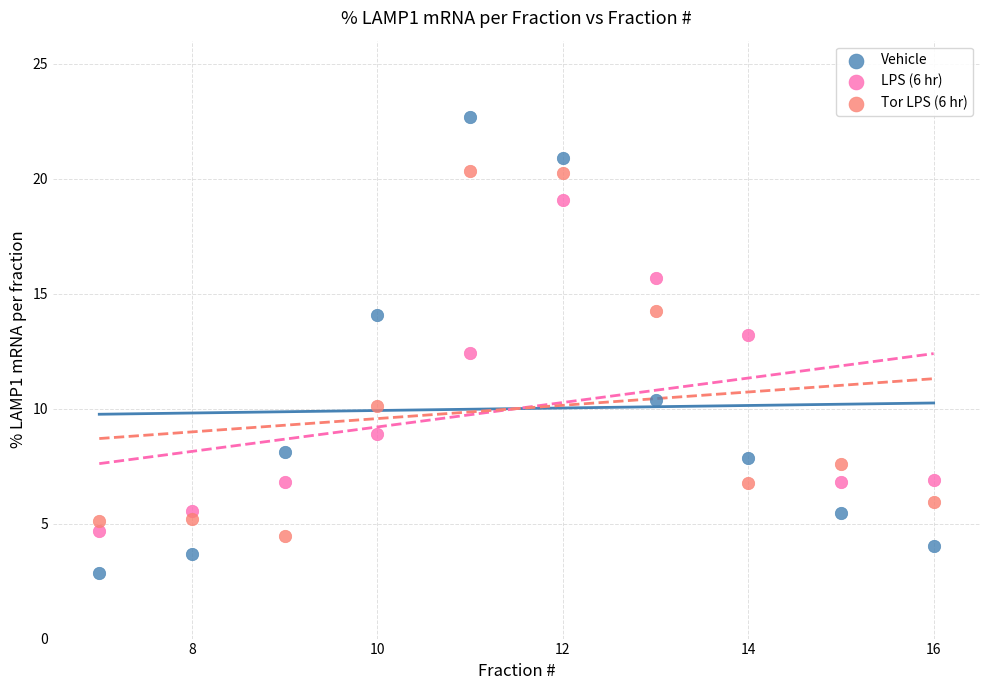

Across all series, what Y value is closest to 12?

12.4